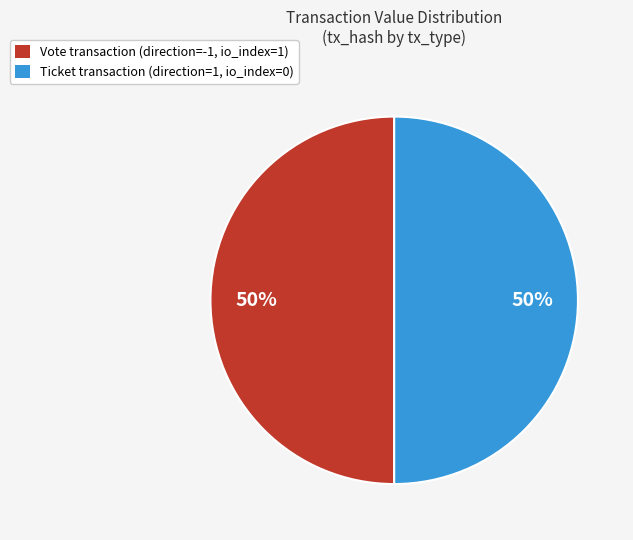

The Ticket transaction (direction=1, io_index=0) slice represents 45% of the pie. True or false?

False